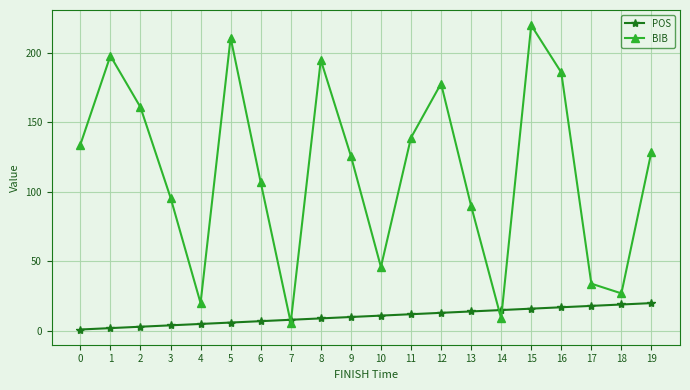

Which series changed the most between 9 and 11?

BIB